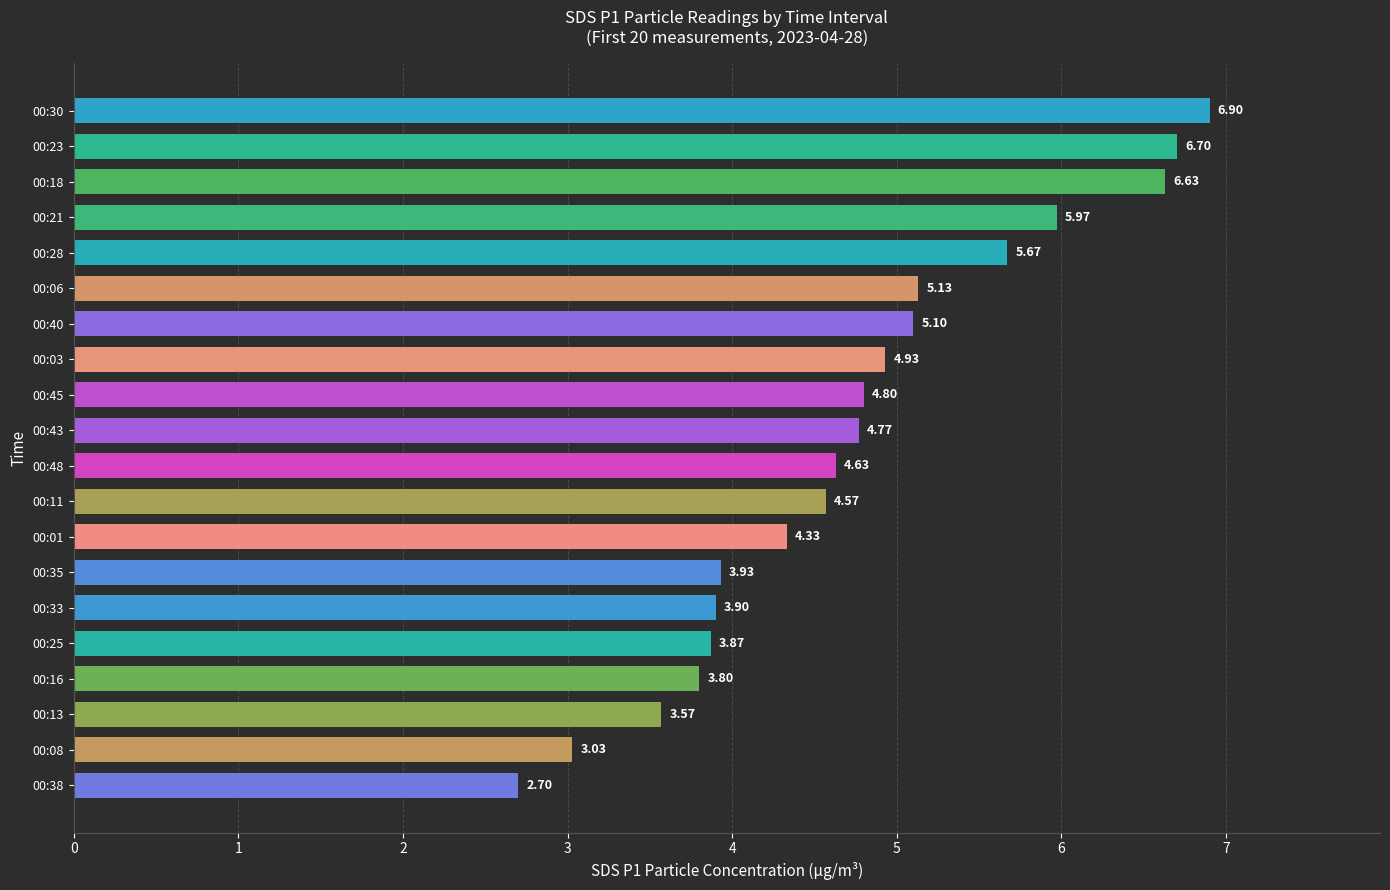

What is the ratio of the value at 00:08 to the value at 00:11?

0.7